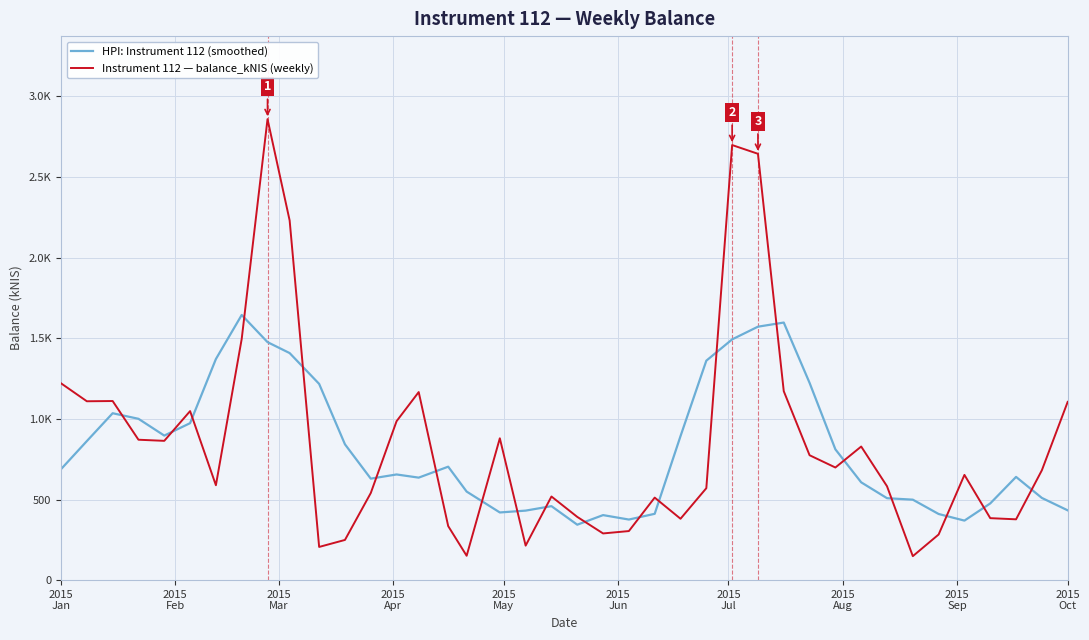

What is the sum of all HPI: Instrument 112 (smoothed) values?

32837.2